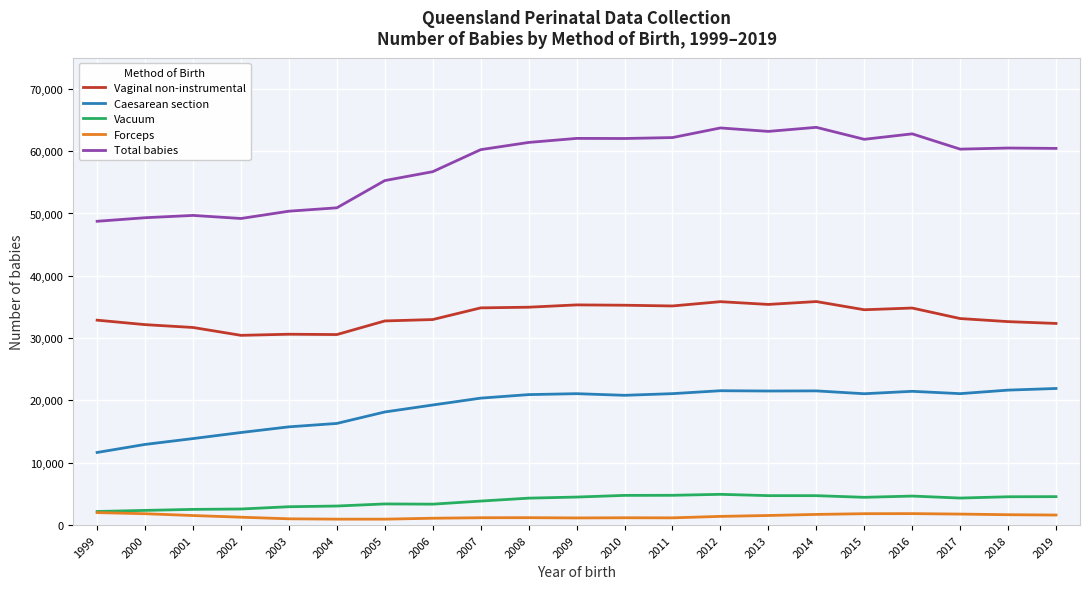

True or false: Vacuum and Caesarean section cross at least once.

False